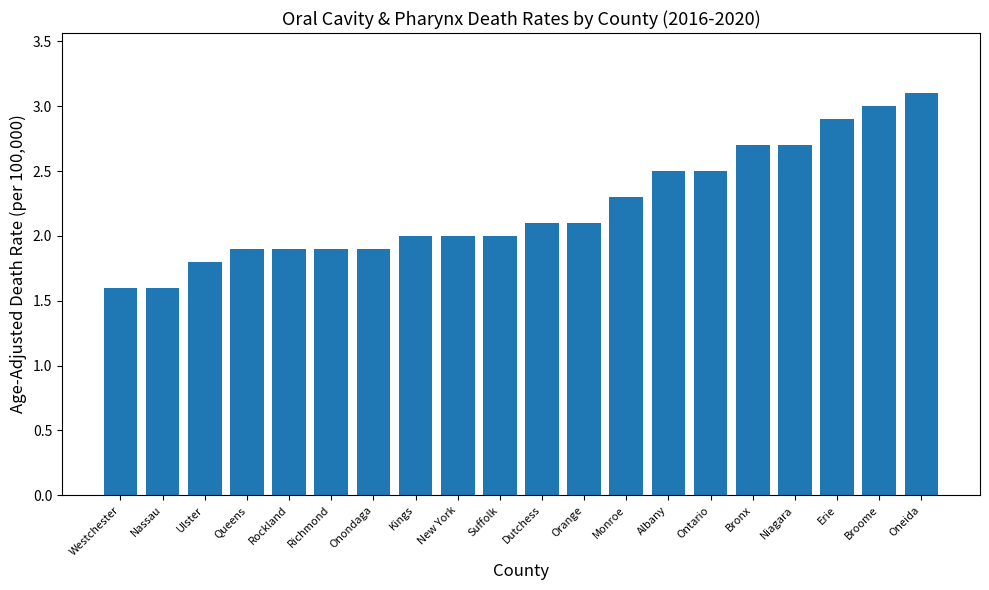

What is the label of the 17th bar from the right?

Queens